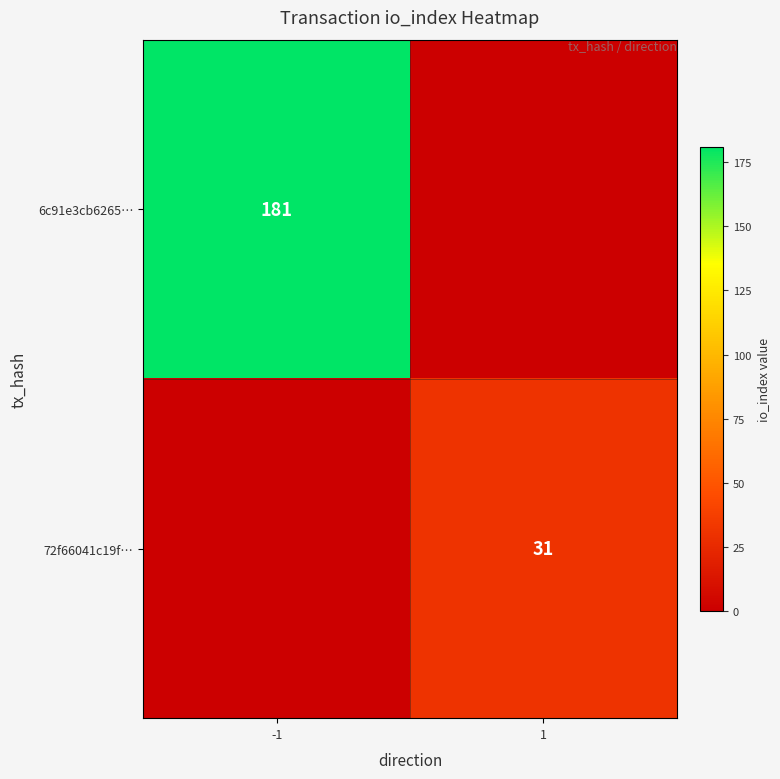

True or false: 6c91e3cb6265… has a value of 181 at -1.

True